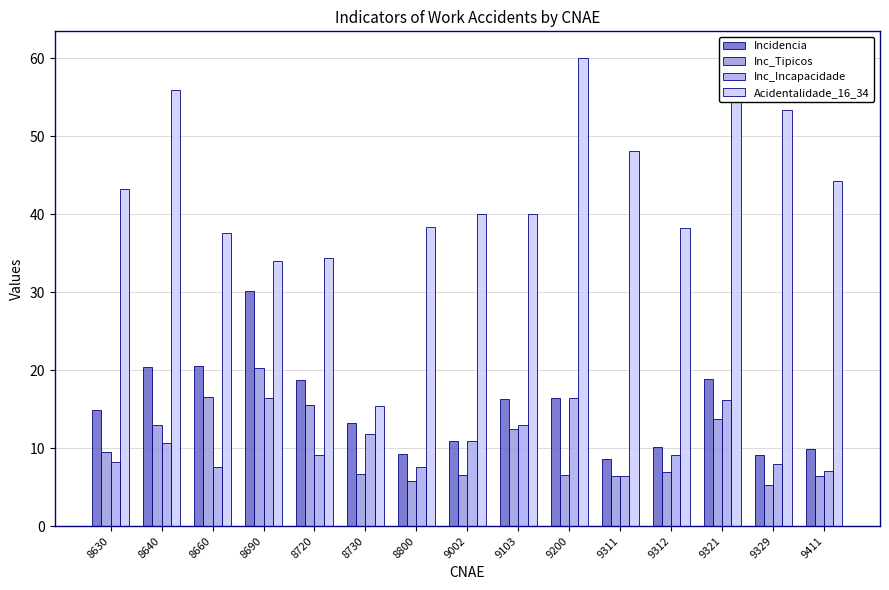

At which label does Inc_Tipicos reach its peak?

8690